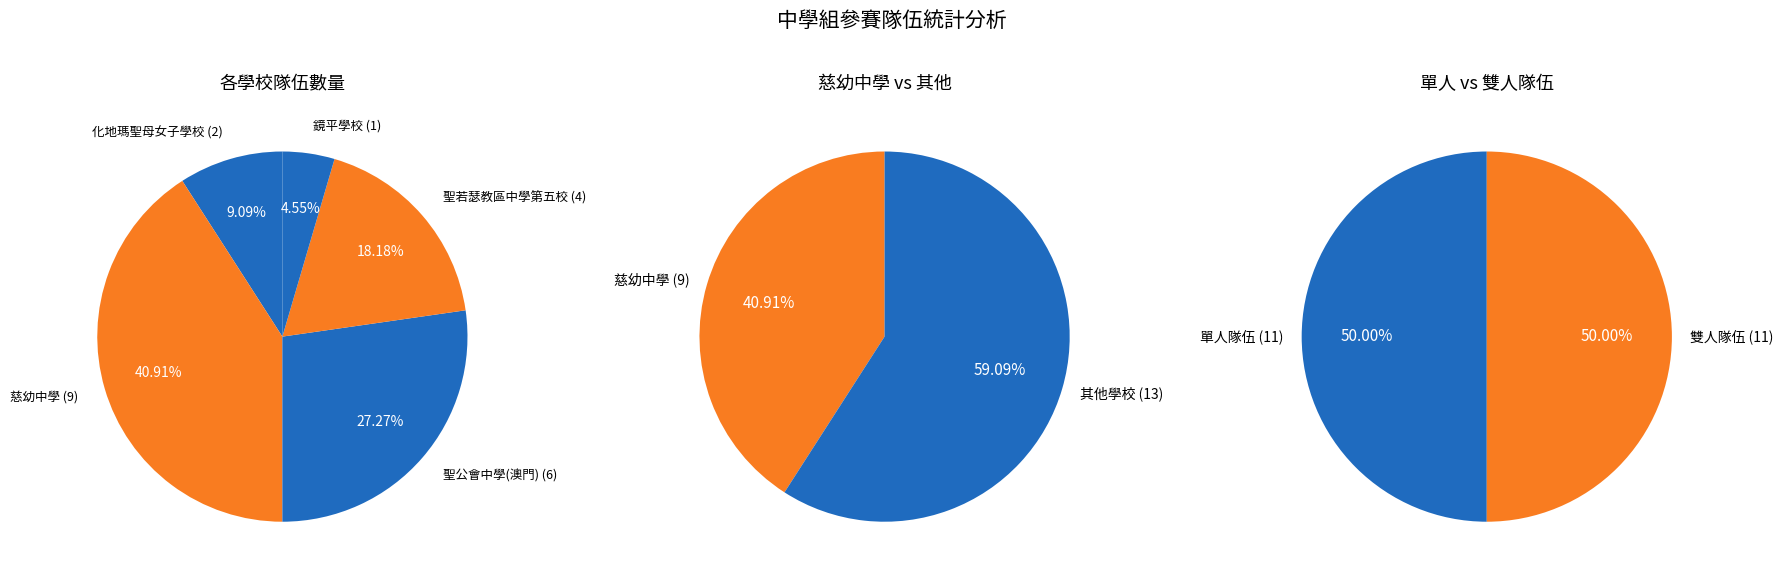

What is the largest slice in the pie chart?

慈幼中學